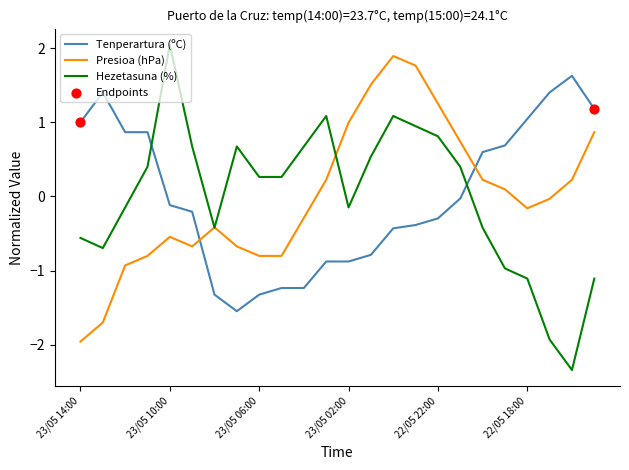

Which series has the largest range (max minus min)?

Hezetasuna (%)